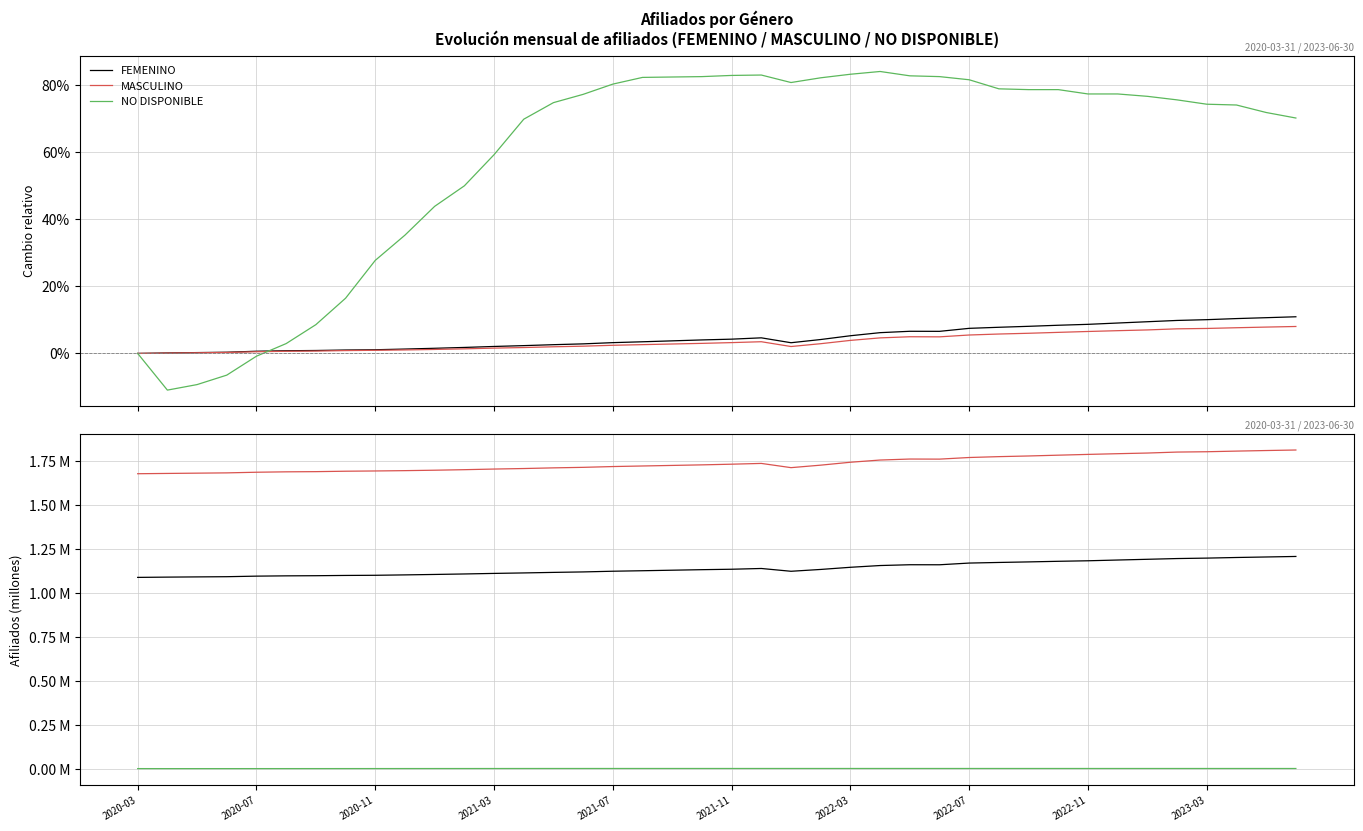

Which series has the largest total across all categories?

MASCULINO